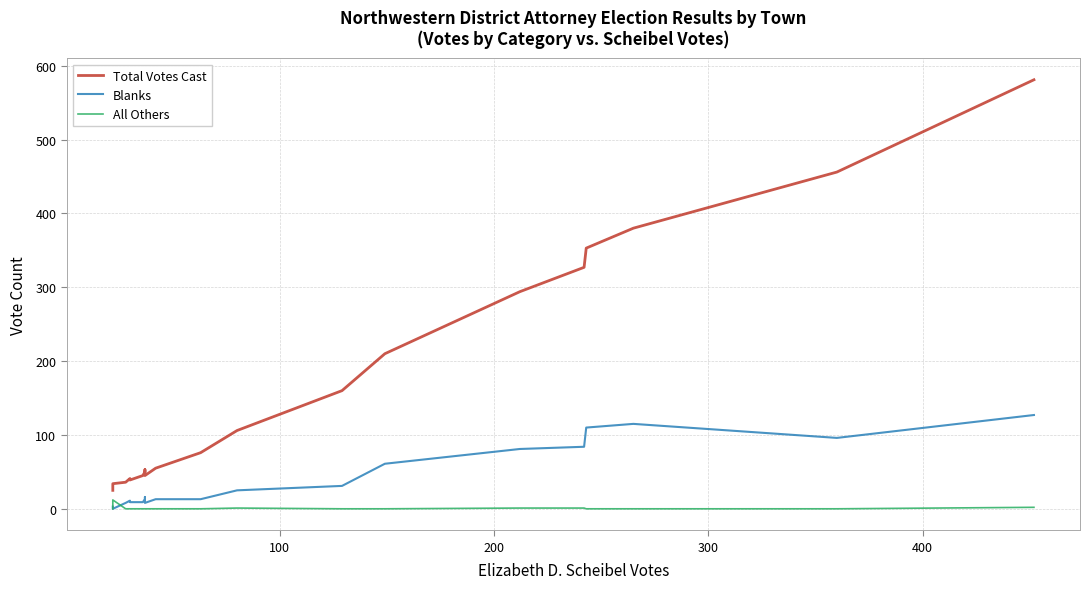

Reading right to left, what are all the values shown in this chart?

Total Votes Cast: 581	456	380	353	327	294	210	160	106	76	55	45	53	50	45	39	41	36	34	25
Blanks: 127	96	115	110	84	81	61	31	25	13	13	8	16	13	9	9	11	8	0	3
All Others: 2	0	0	0	1	1	0	0	1	0	0	0	0	0	0	0	0	0	12	0